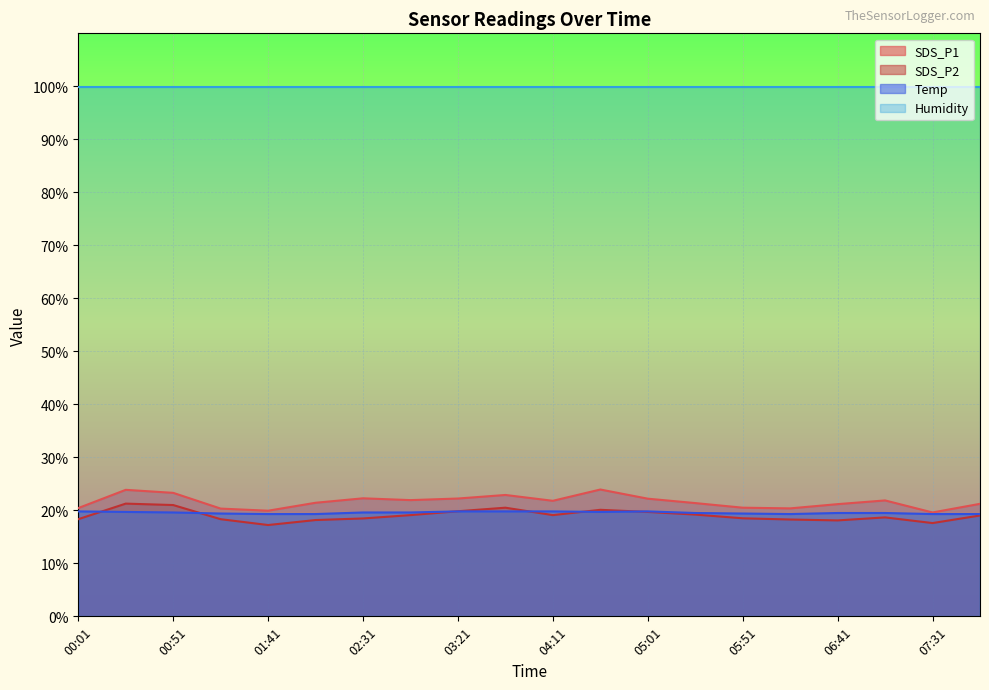

True or false: Humidity has a value of 153.6 at 02:31.

False